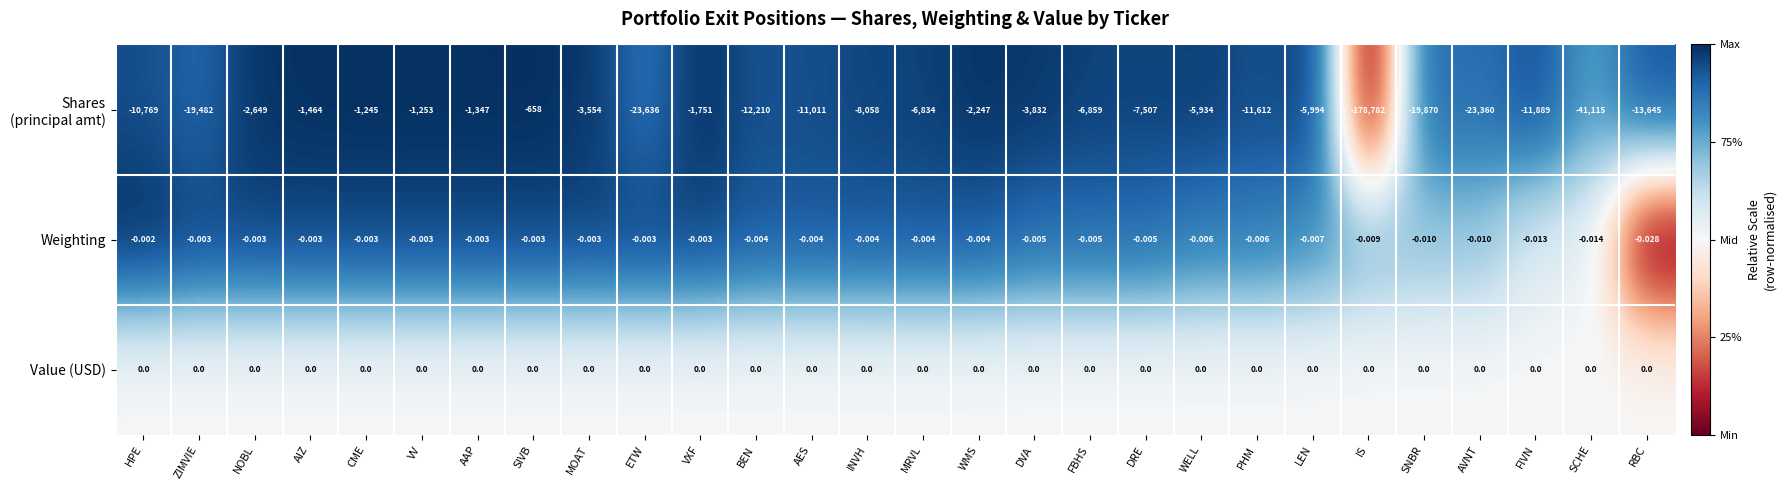

At which category does the chart reach its minimum across all series?

IS